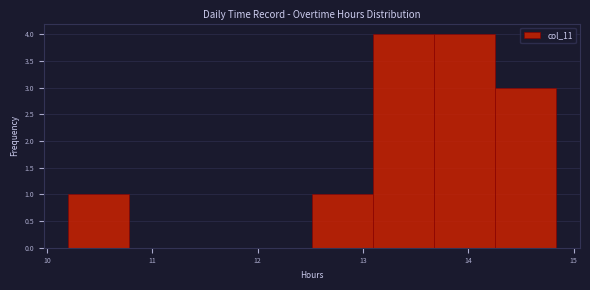

Reading left to right, transcribe this chart: for each bar, give the range it covers on the x-axis and its height. Neither the bar edges nor the heights are printed on the chart, so give them approximately, as read against the axes.

10.2 to 10.8: 1
10.8 to 11.4: 0
11.4 to 11.9: 0
11.9 to 12.5: 0
12.5 to 13.1: 1
13.1 to 13.7: 4
13.7 to 14.3: 4
14.3 to 14.8: 3